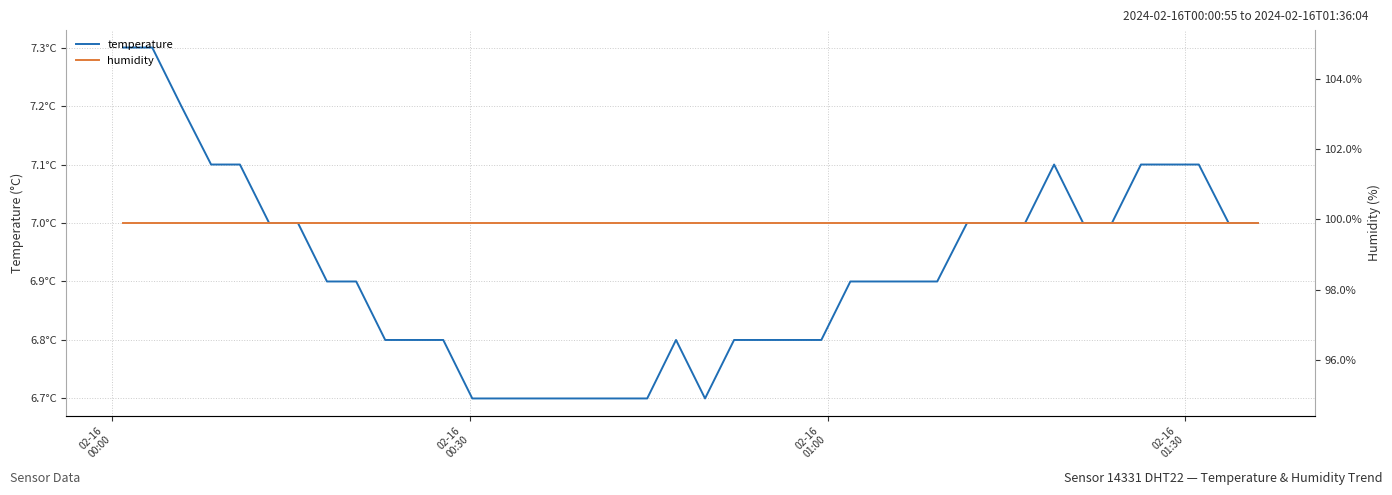

At how many categories does at least one series exceed 37?

40